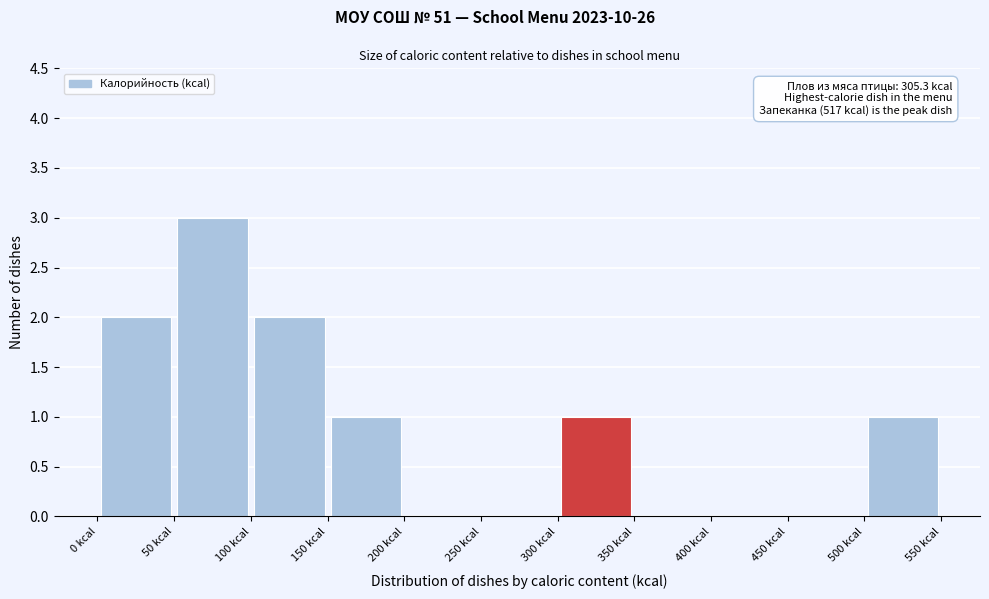

Over which range of the x-axis is the bar tallest?

50 to 100